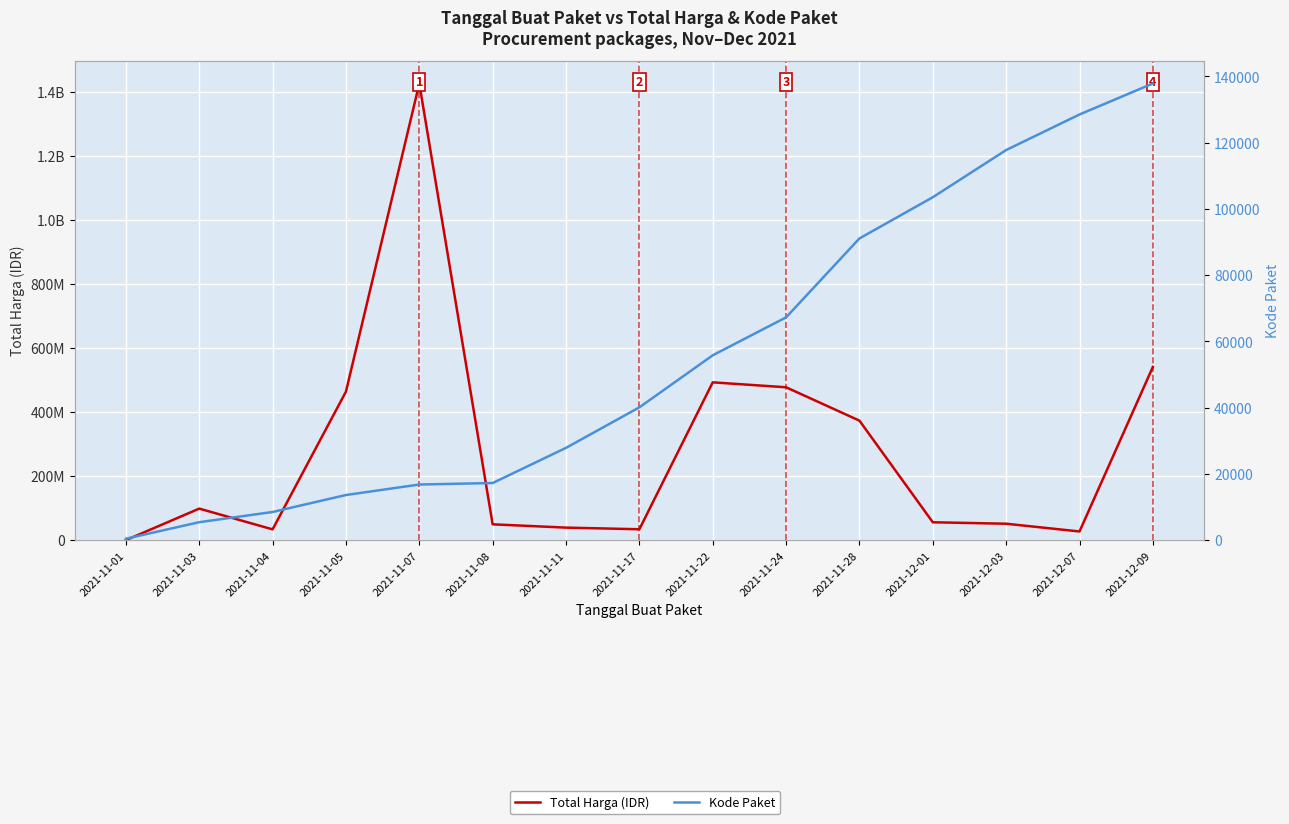

The value of Total Harga (IDR) at 2021-12-03 is 31747392. True or false?

False